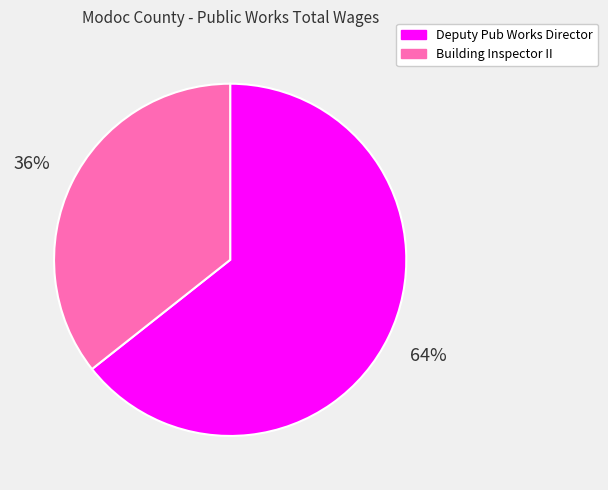

Which slice represents more than half of the pie?

Deputy Pub Works Director